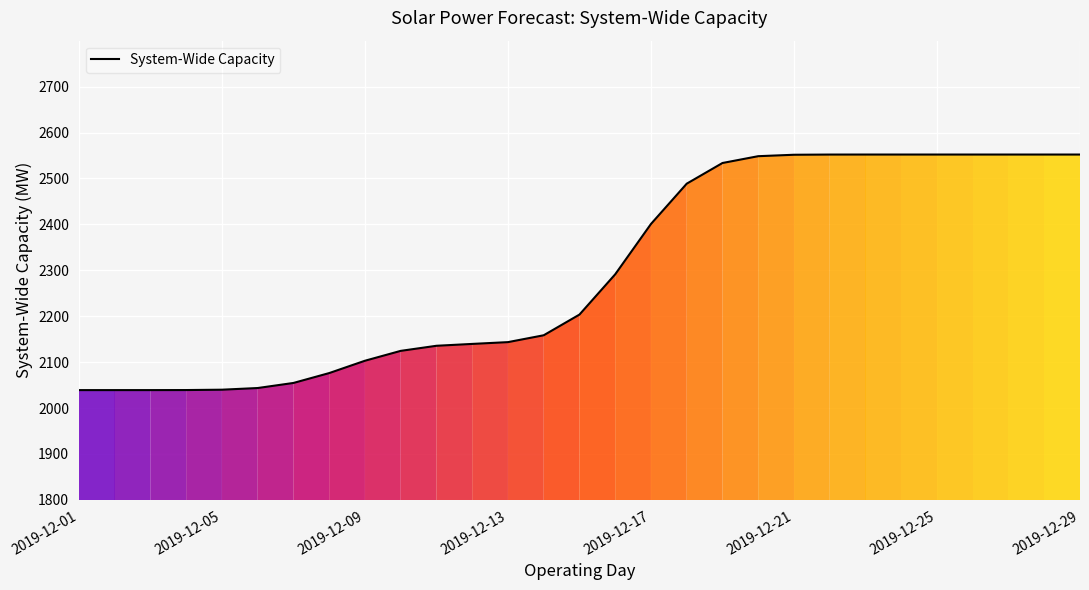

What is the difference between the maximum and minimum values?

513.0